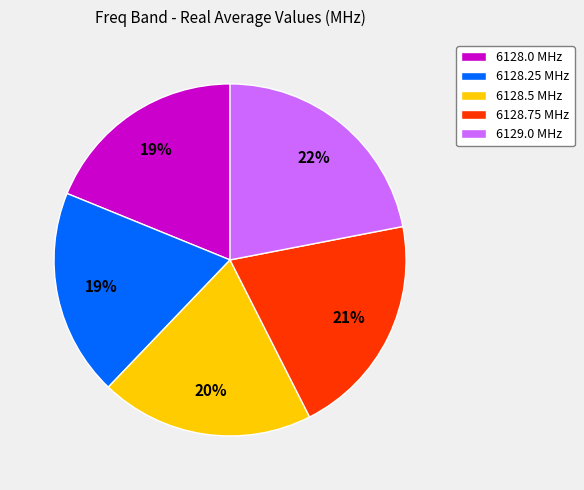

The 6128.25 slice represents 10% of the pie. True or false?

False